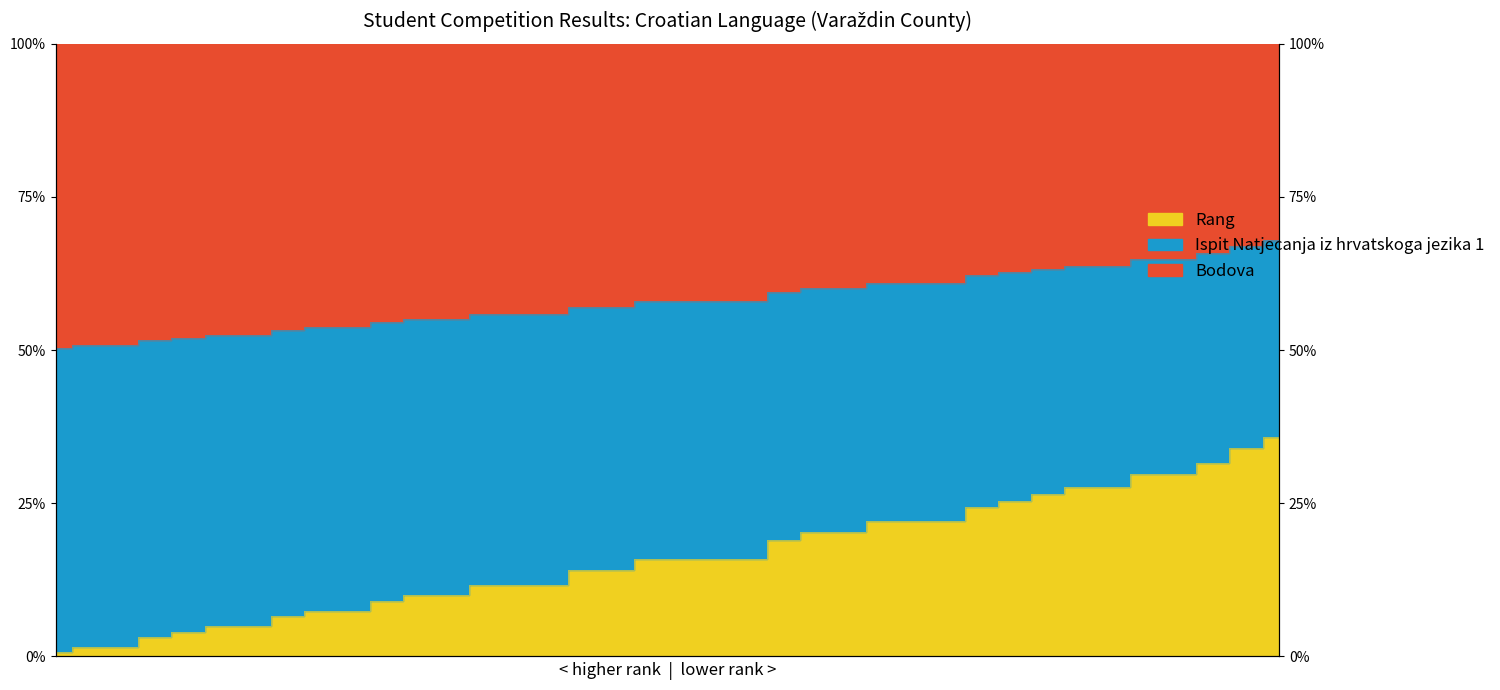

What is the difference between the maximum and minimum values in the Bodova series?

35.1